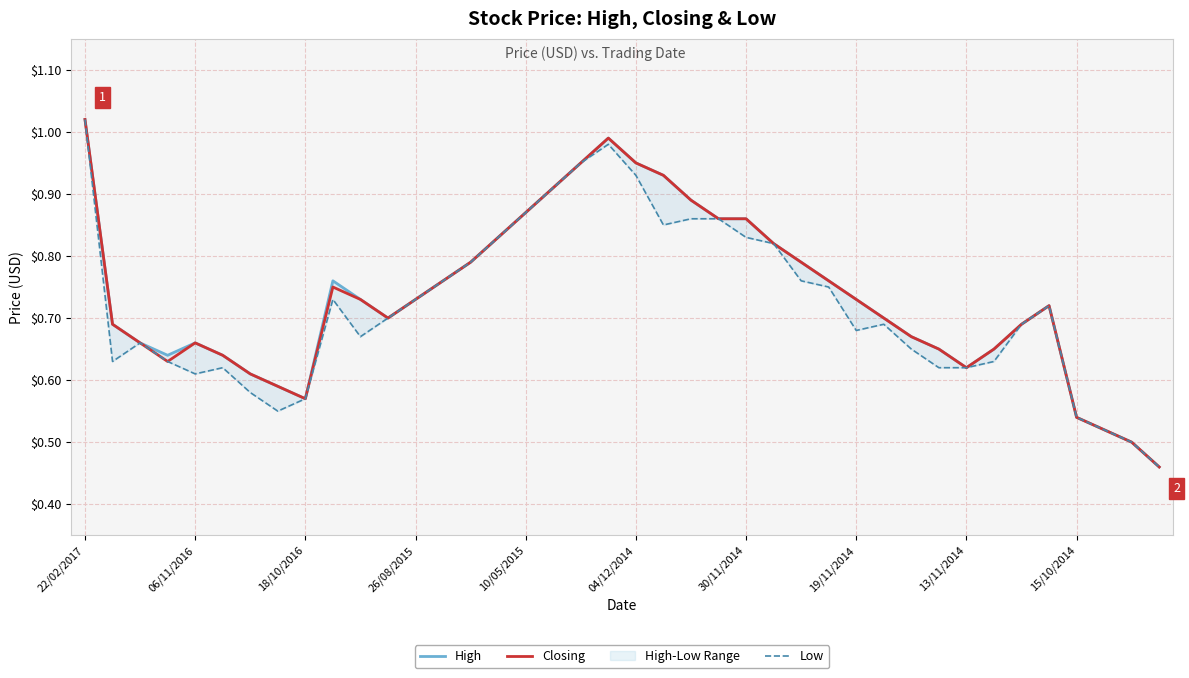

Which category has the highest value in the Closing series?

22/02/2017